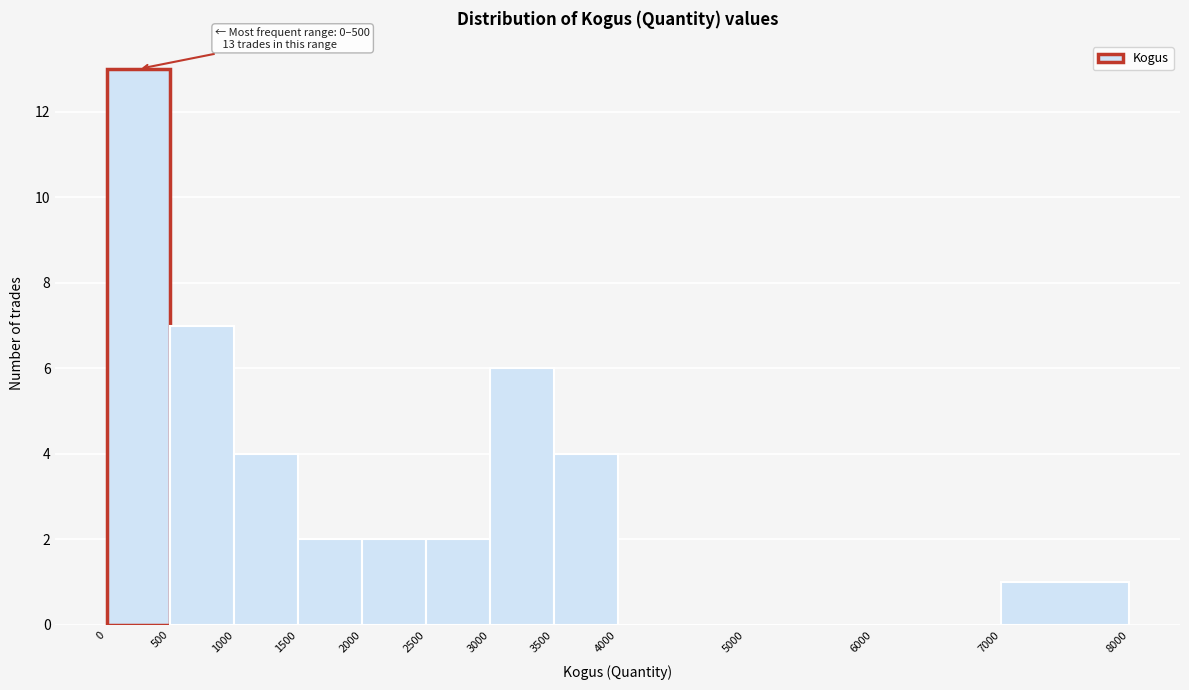

Which range on the x-axis has the tallest bar?

0 to 500